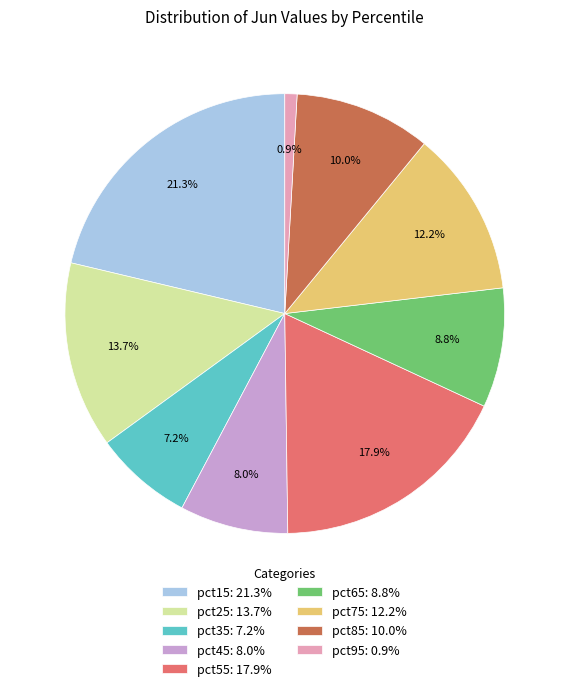

Rank the categories by value from highest to lowest.

pct15, pct55, pct25, pct75, pct85, pct65, pct45, pct35, pct95